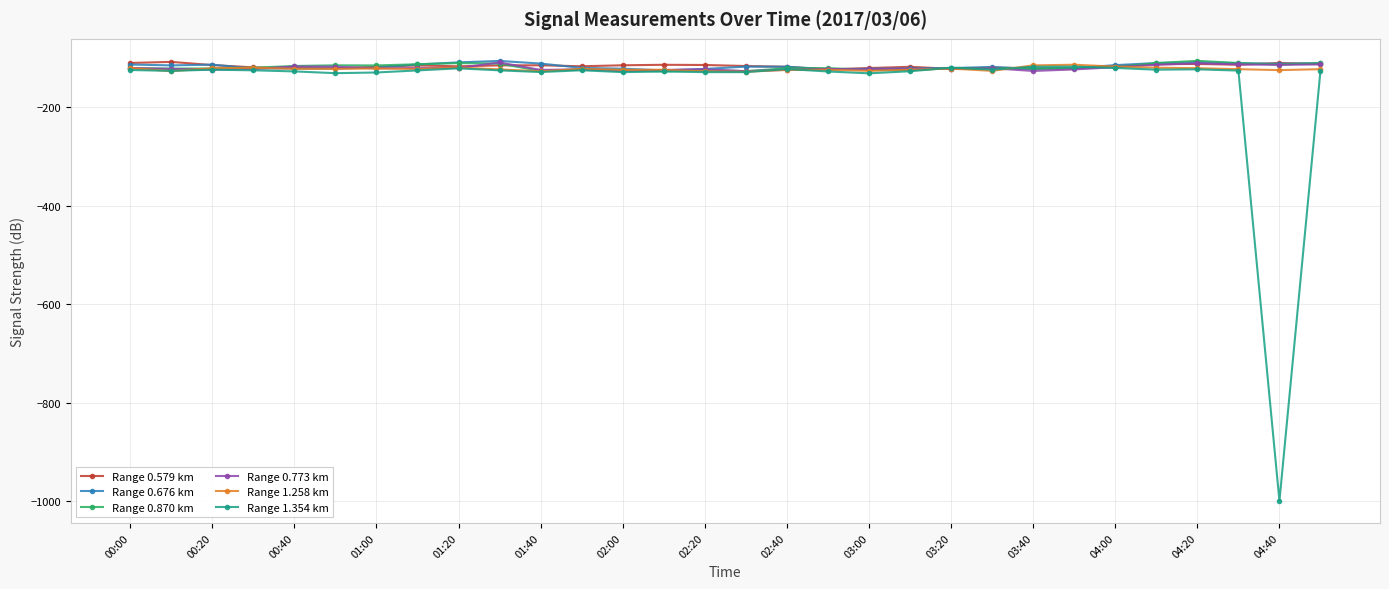

What is the sum of all Range 0.773 km values?

-3629.7